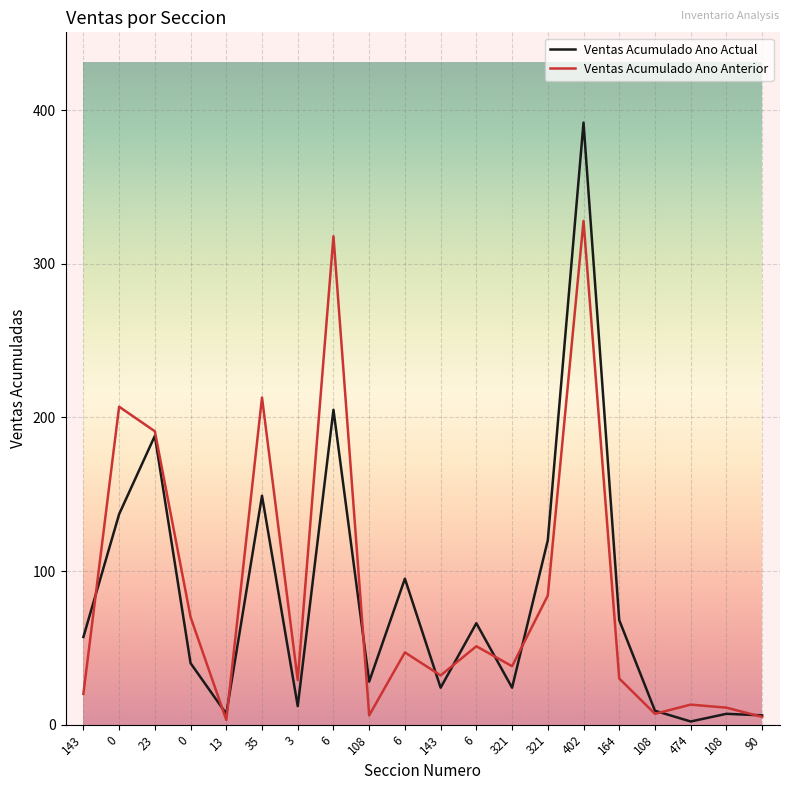

What are all the series names shown in the legend?

Ventas Acumulado Ano Actual, Ventas Acumulado Ano Anterior